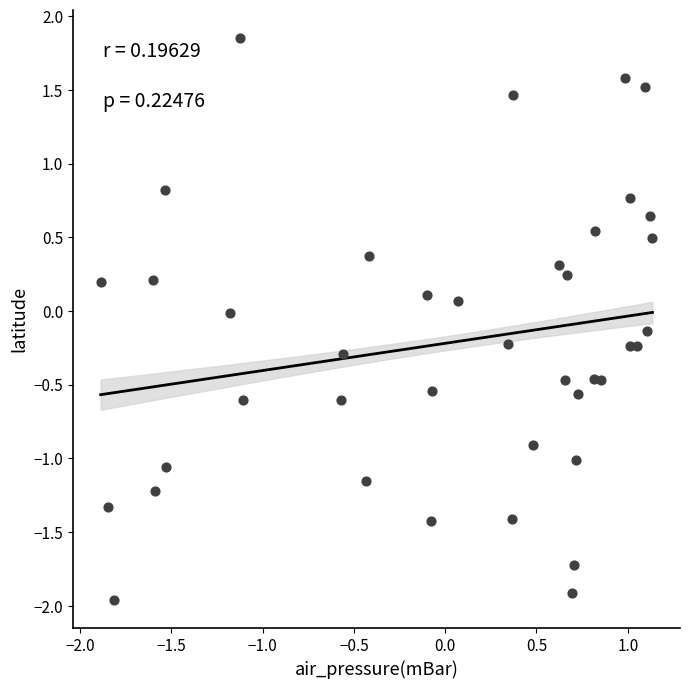

What is the range of Y values (max minus min)?

3.8